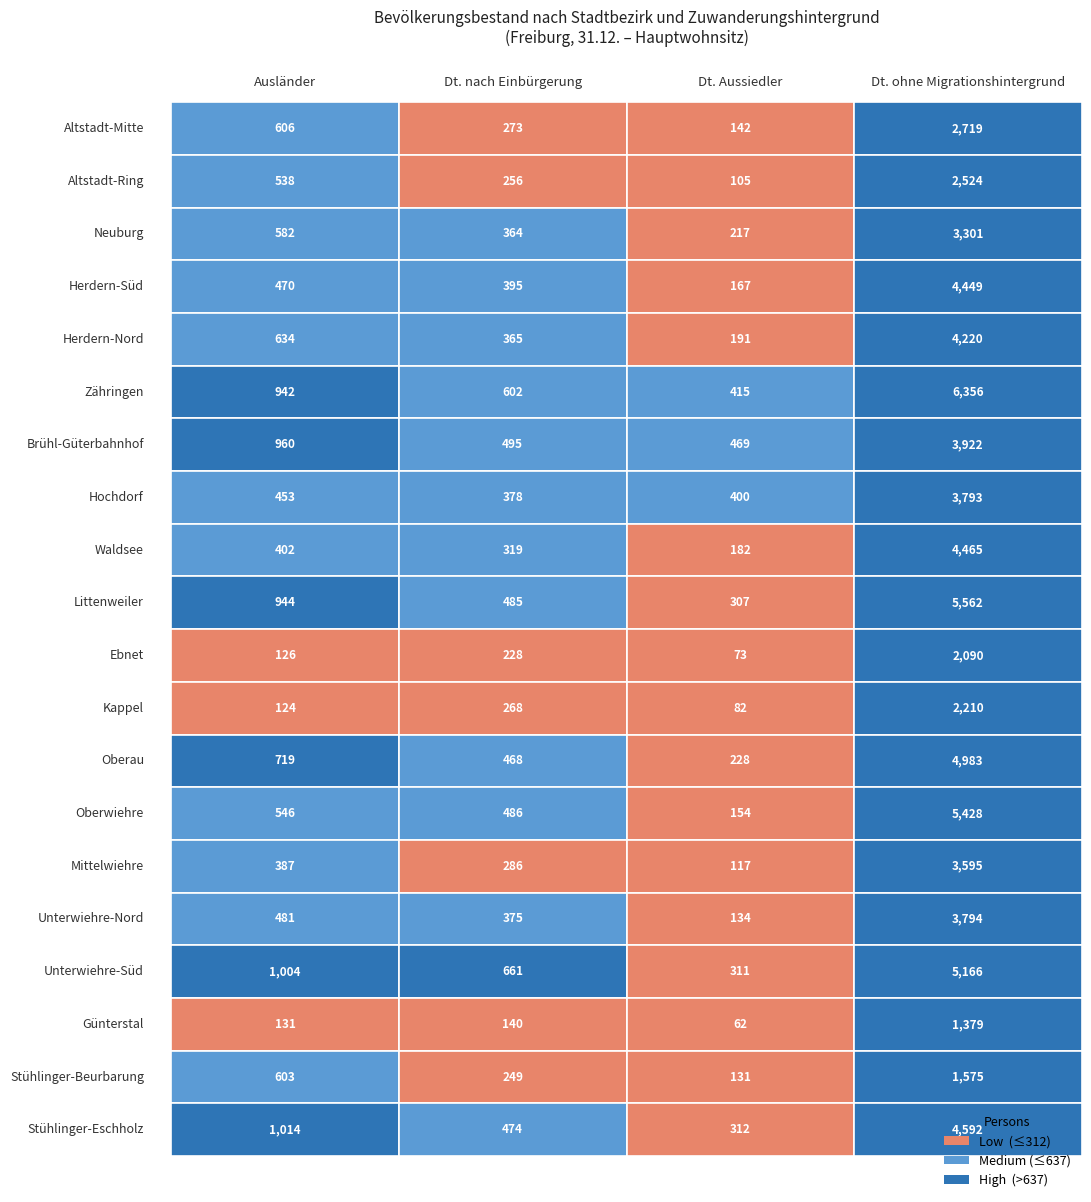

The Mittelwiehre series shows 29 at Neuburg. True or false?

False